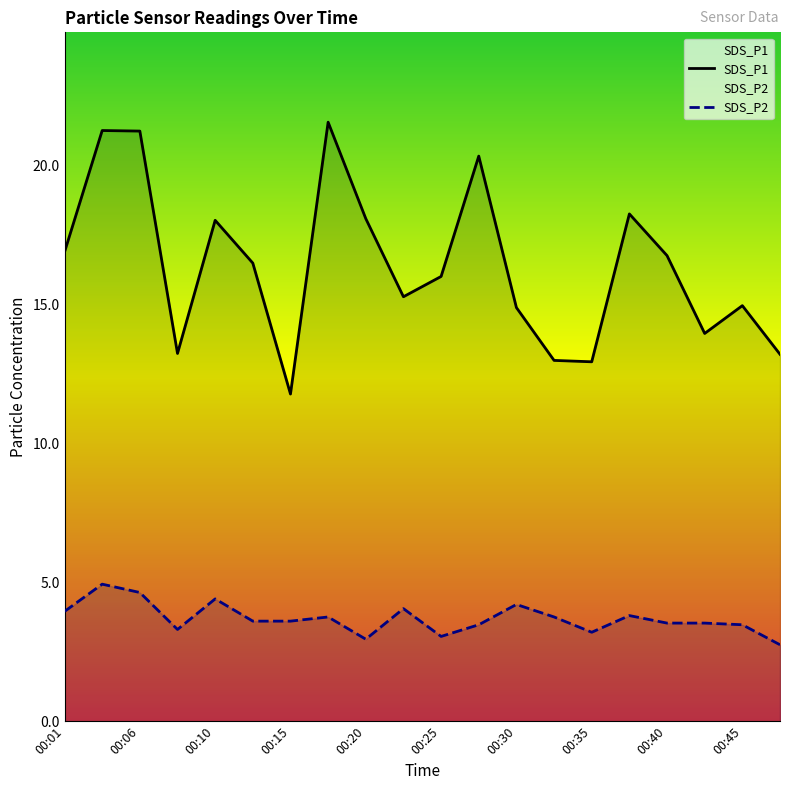

What is the smallest value displayed?

2.8